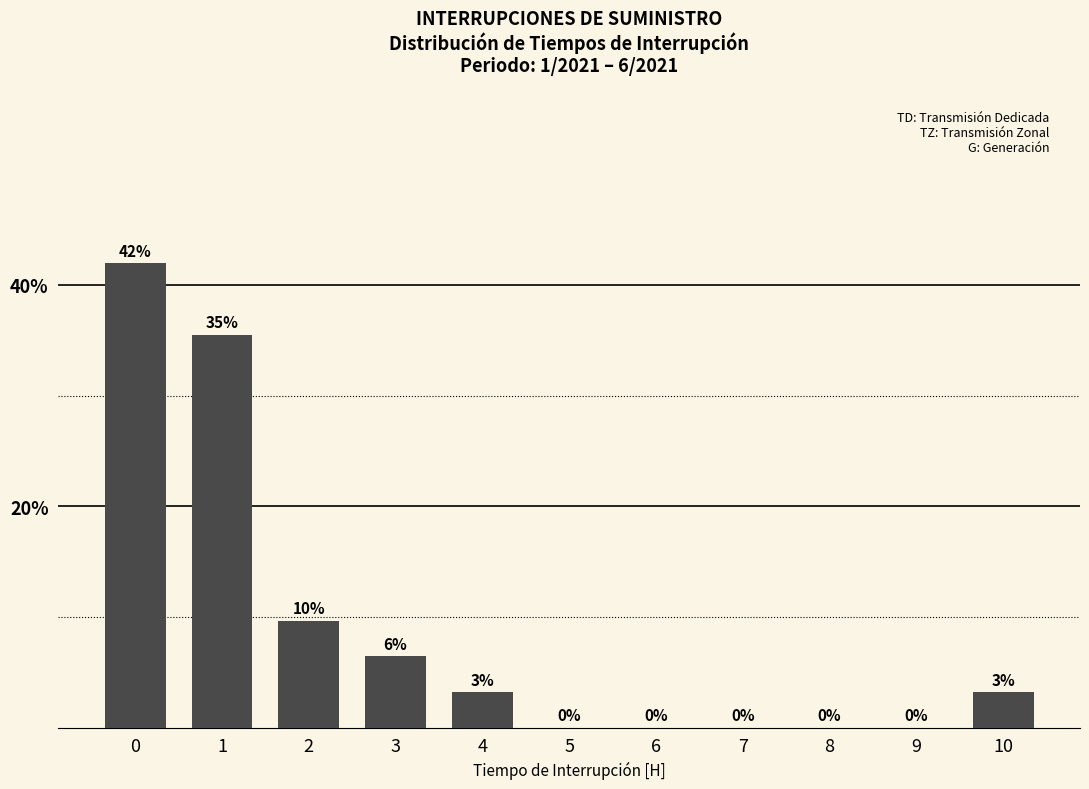

Which has a higher value, 9 or 4?

4